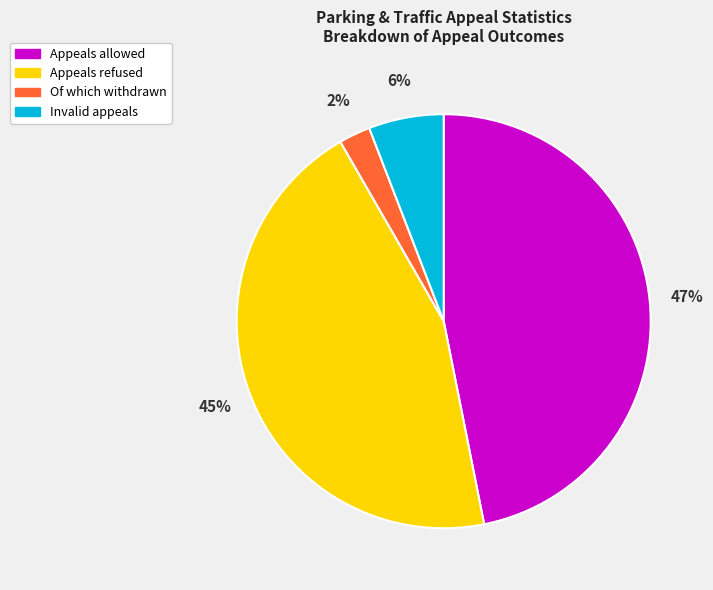

Does any single category account for the majority?

No